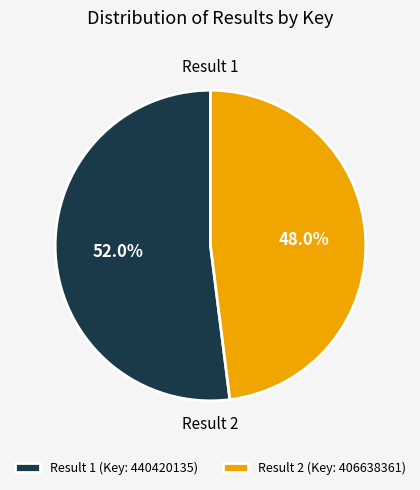

How many slices are in this pie chart?

2